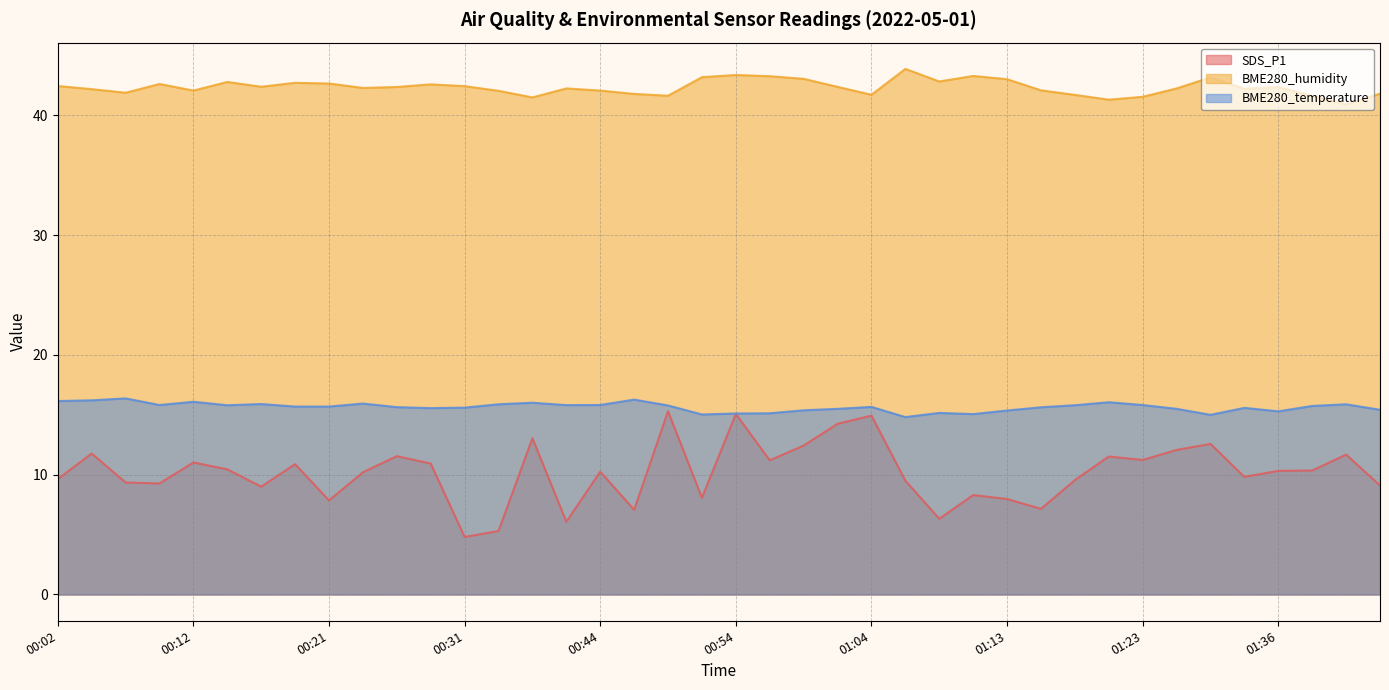

Which category has the lowest value across all series?

00:31